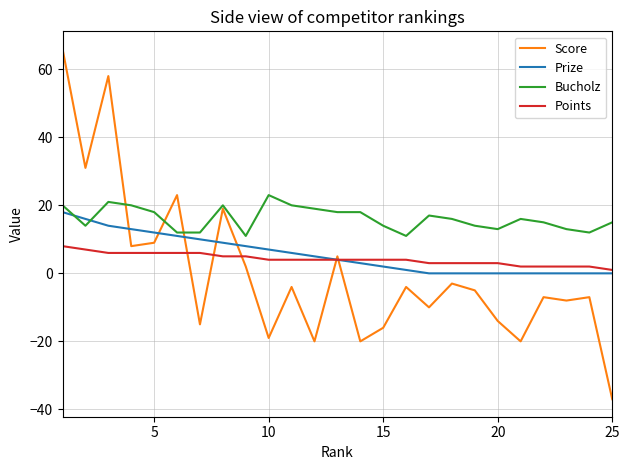

True or false: Prize and Score cross at least once.

True